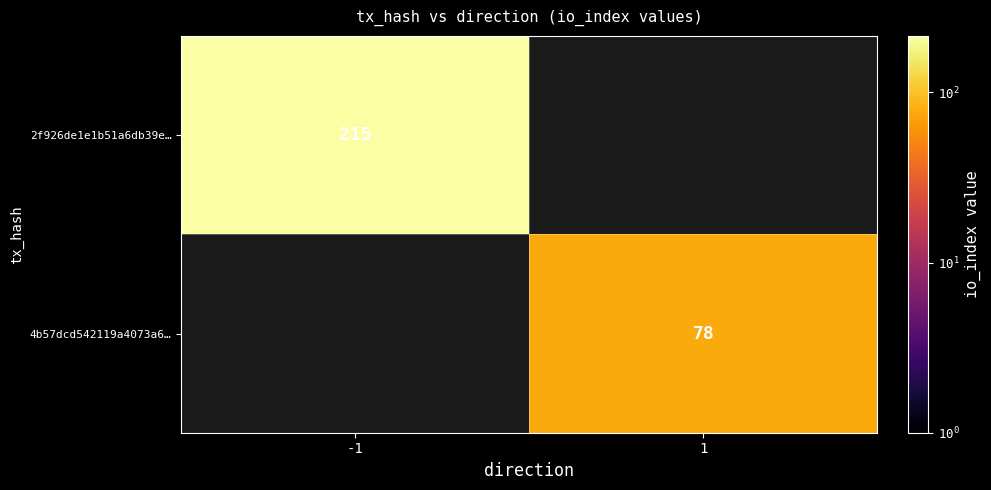

What is the greatest value displayed?

215.0